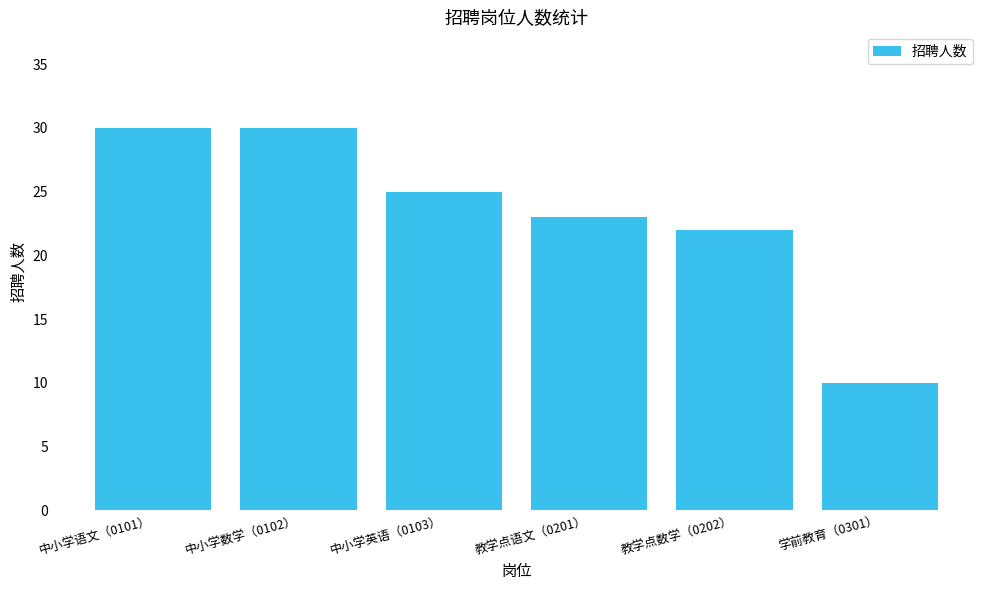

True or false: the data shows 23 at 教学点语文（0201）.

True